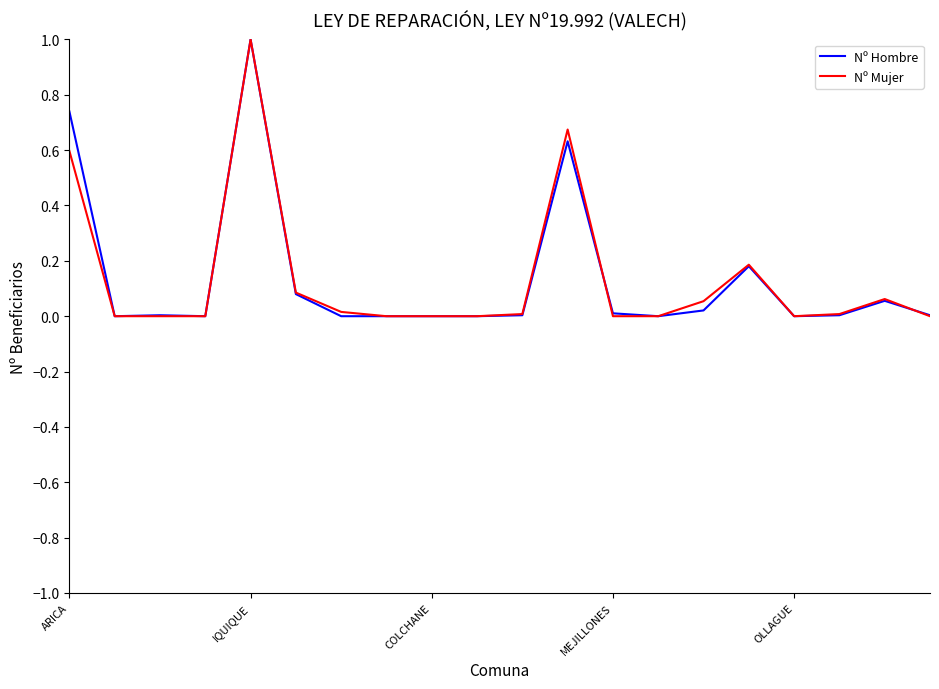

What is the highest value of the Nº Mujer series?

1.0